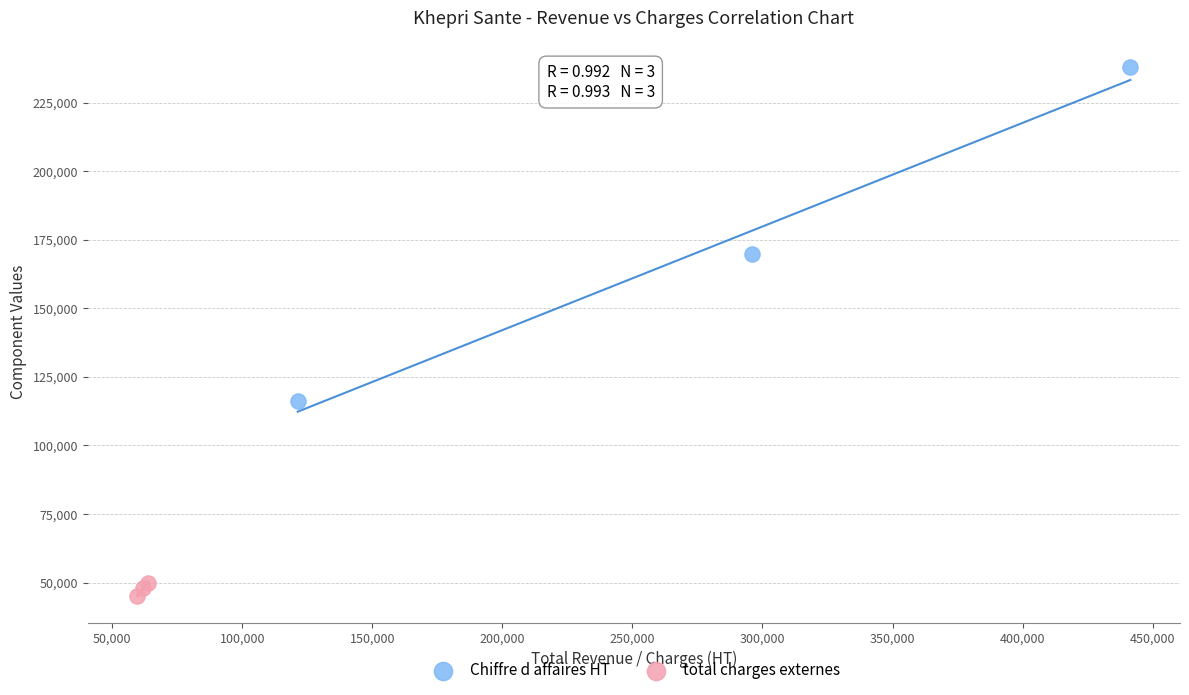

Which series reaches the maximum Y coordinate?

Chiffre d affaires HT